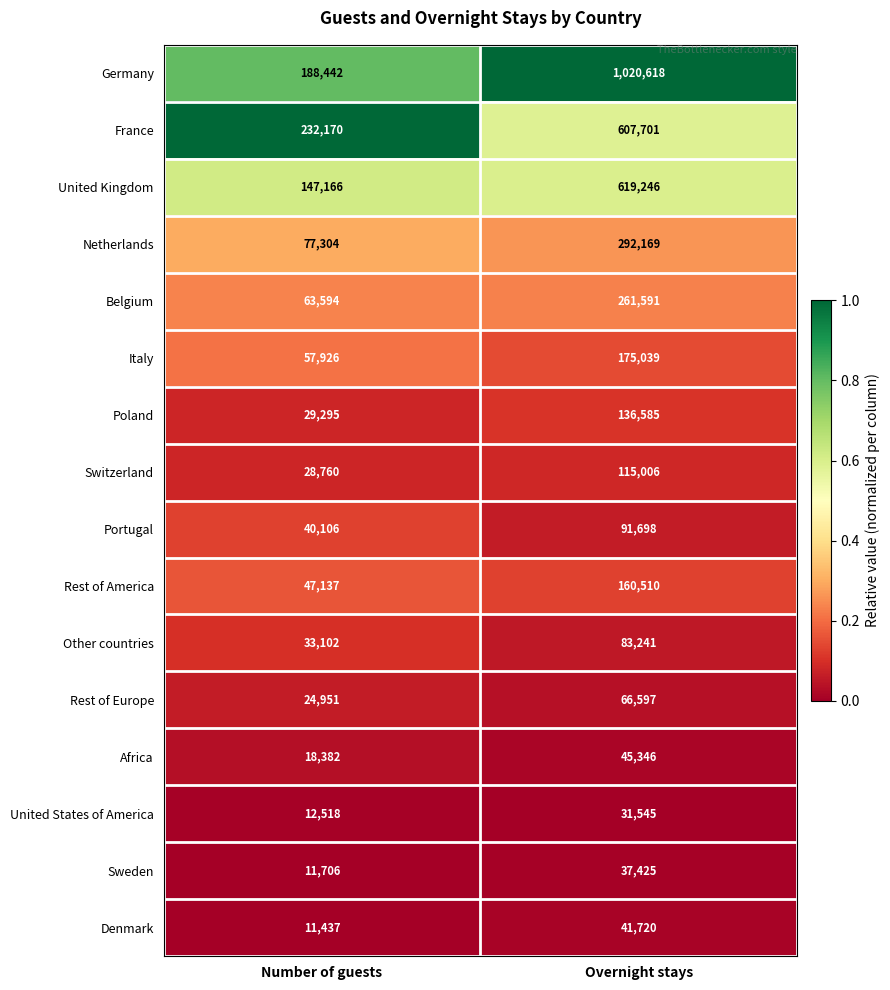

Is the value of Germany at Overnight stays greater than the value of France at Overnight stays?

Yes